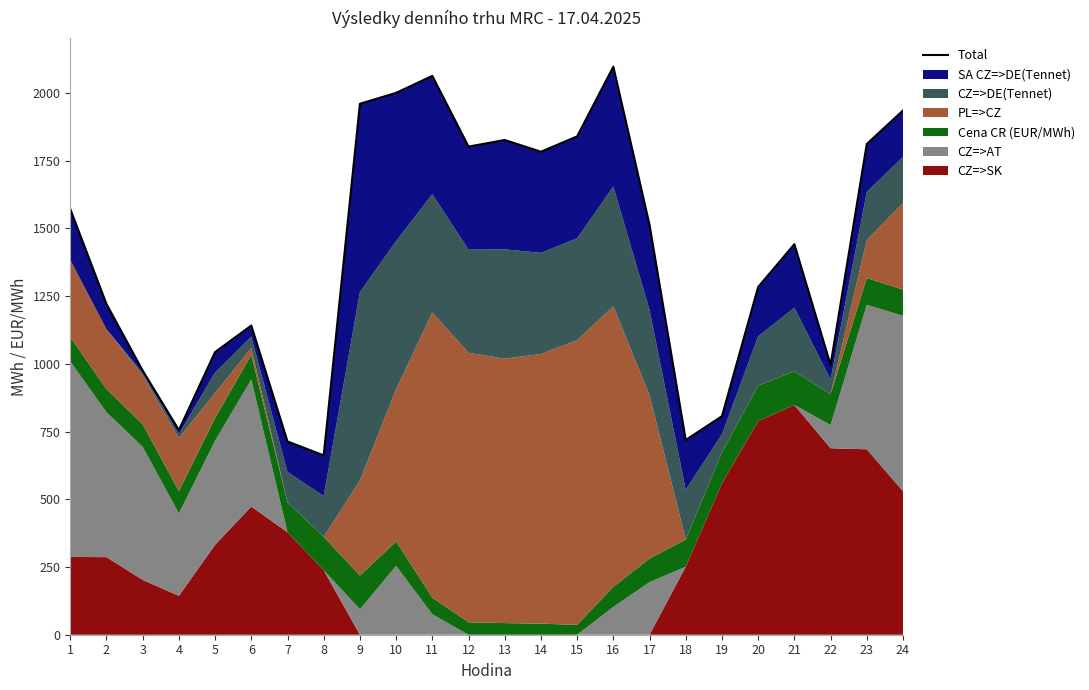

Does the chart display data point markers on the line(s)?

No